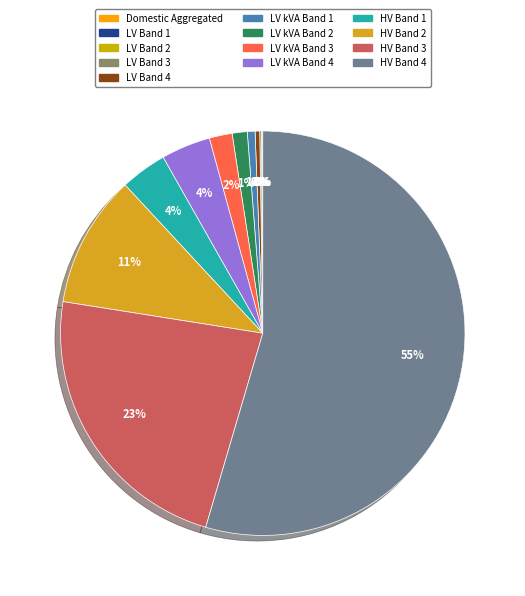

Count the number of slices in the pie.

13